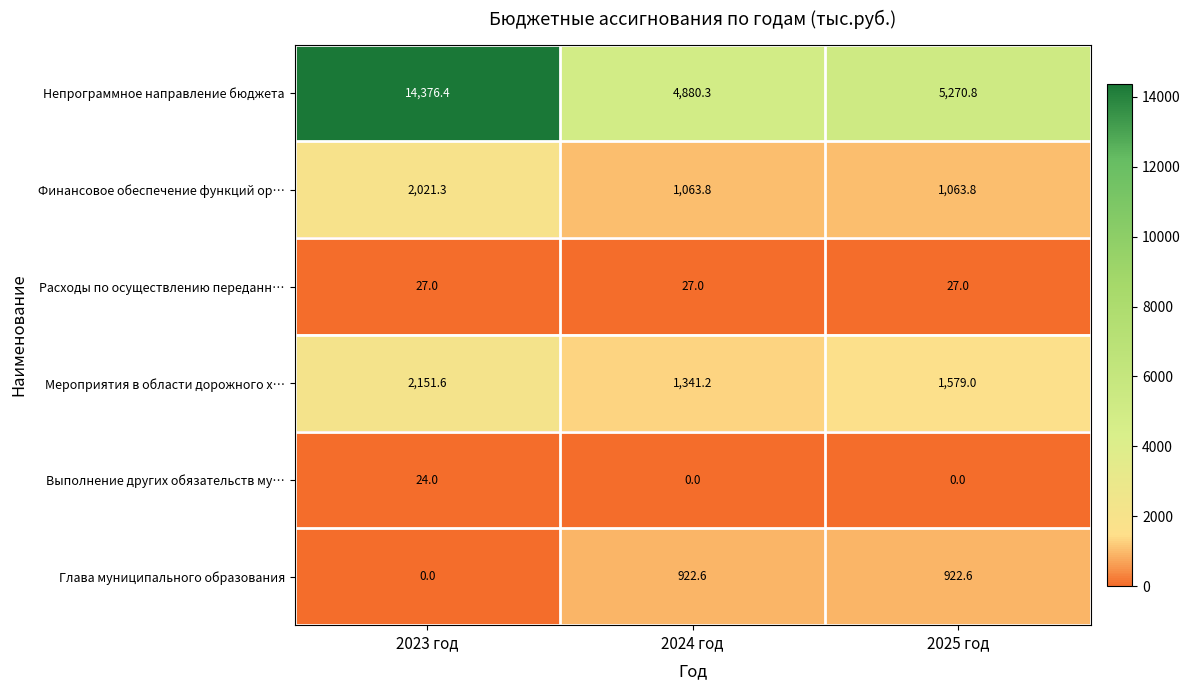

Rank the series at 2025 год from highest to lowest value.

Непрограммное направление бюджета, Мероприятия в области дорожного х…, Финансовое обеспечение функций ор…, Глава муниципального образования, Расходы по осуществлению переданн…, Выполнение других обязательств му…